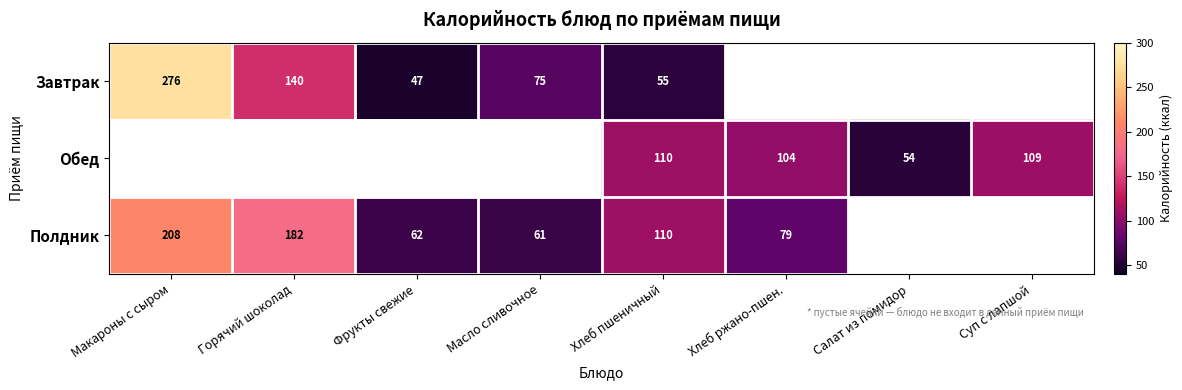

True or false: Завтрак has a value of 62 at Макароны с сыром.

False